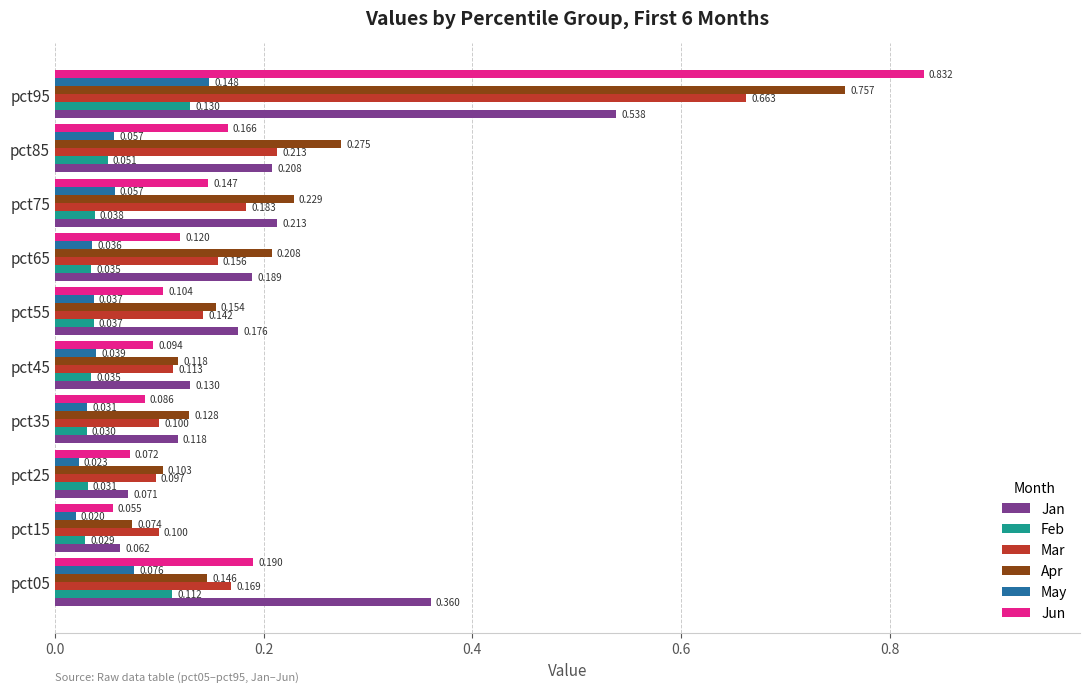

At which category is the sum across all series the highest?

pct95